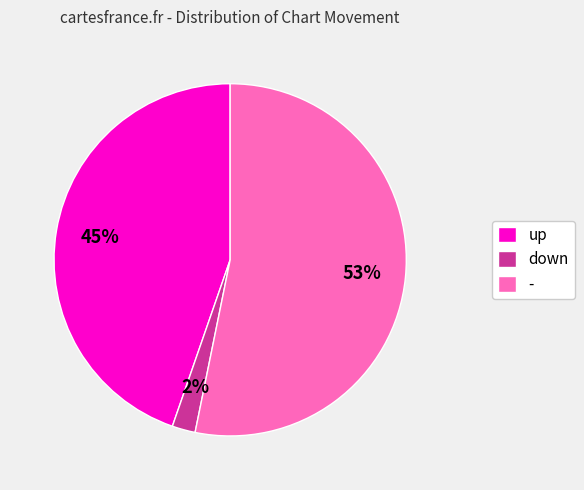

Rank the categories by value from lowest to highest.

down, up, -